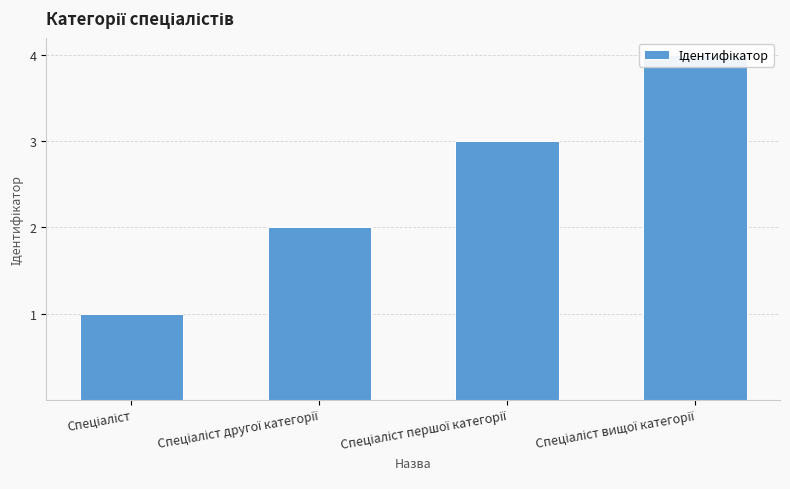

What is the difference between the values at Спеціаліст and Спеціаліст першої категорії?

2